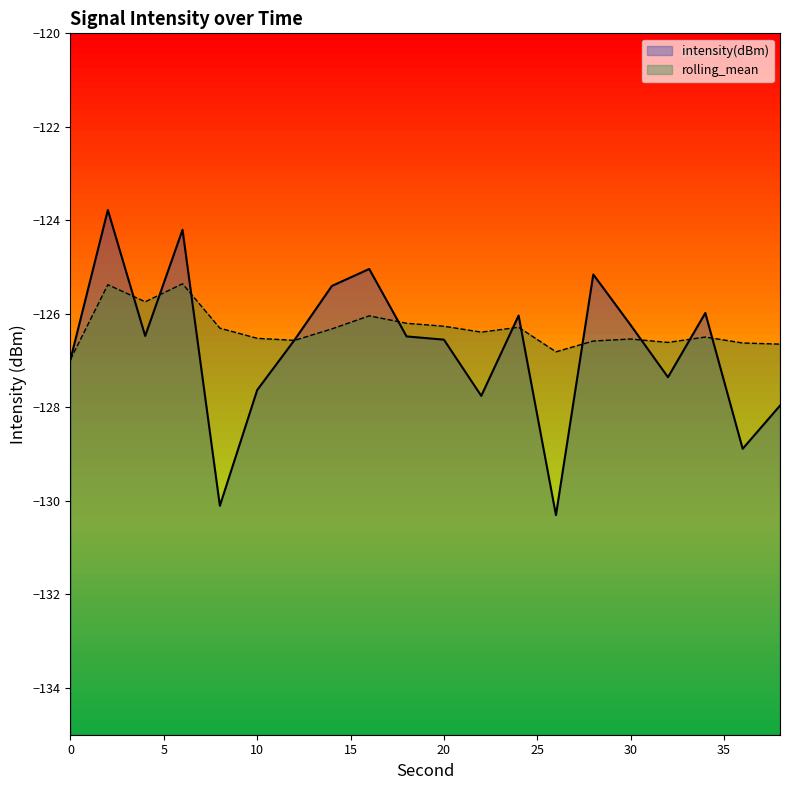

How many categories are shown in the chart?

20